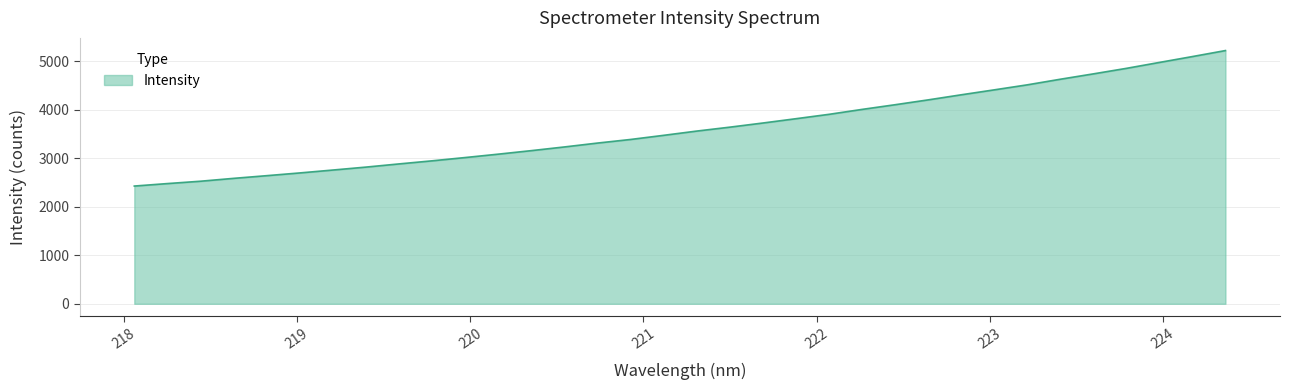

What is the maximum value shown in the chart?

5219.8